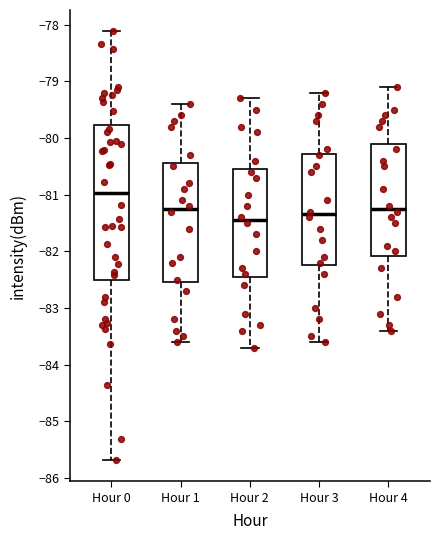

Reading left to right, transcribe this box plot: for each box, give where its median line is, the range the box spans, and where its two whiskers end, as read against the y-axis. The values are not printed on the chart, so give them approximately, as read against the axis.

Hour 0: median -81.0, box -82.5 to -79.8, whiskers -85.7 to -78.1
Hour 1: median -81.2, box -82.5 to -80.4, whiskers -83.6 to -79.4
Hour 2: median -81.4, box -82.4 to -80.5, whiskers -83.7 to -79.3
Hour 3: median -81.3, box -82.2 to -80.3, whiskers -83.6 to -79.2
Hour 4: median -81.2, box -82.1 to -80.1, whiskers -83.4 to -79.1